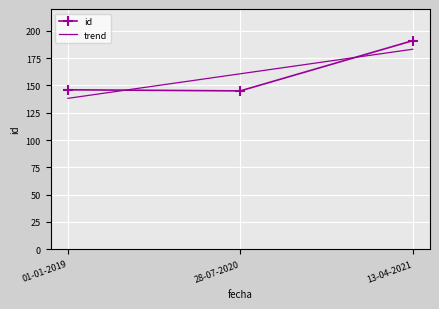

Where is the data nearest to the value 168?

01-01-2019